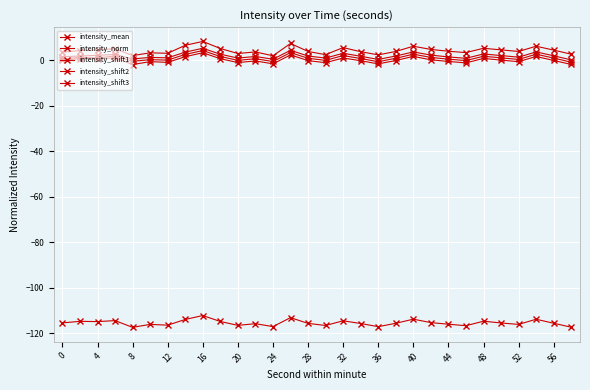

Reading right to left, list all the values displayed in this chart.

intensity_mean: -117.3	-115.5	-113.8	-116.0	-115.4	-114.6	-116.6	-116.0	-115.2	-113.7	-115.5	-117.0	-115.6	-114.4	-116.5	-115.6	-113.1	-117.0	-115.7	-116.4	-114.7	-112.1	-113.9	-116.4	-116.0	-117.3	-114.4	-114.8	-114.7	-115.4
intensity_norm: -1.9	-0.1	1.6	-0.7	0.0	0.8	-1.2	-0.6	0.1	1.6	-0.2	-1.6	-0.3	0.9	-1.1	-0.2	2.3	-1.6	-0.3	-1.1	0.6	3.2	1.5	-1.0	-0.7	-1.9	1.0	0.6	0.7	0.0
intensity_shift1: 0.1	1.9	3.6	1.3	2.0	2.7	0.8	1.4	2.2	3.6	1.8	0.3	1.7	3.0	0.9	1.8	4.3	0.4	1.6	0.9	2.6	5.2	3.5	1.0	1.2	0.5	2.5	2.1	1.8	1.5
intensity_shift2: -0.9	0.9	2.6	0.3	1.0	1.7	-0.2	0.4	1.2	2.6	0.8	-0.7	0.7	2.0	-0.1	0.8	3.3	-0.6	0.6	-0.1	1.6	4.2	2.5	0.0	0.2	-0.5	1.8	1.0	1.2	0.5
intensity_shift3: 2.6	4.4	6.1	3.8	4.5	5.2	3.3	3.9	4.7	6.1	3.8	2.3	3.7	5.5	2.4	3.8	7.3	1.9	3.6	2.9	5.1	8.2	6.5	3.0	3.2	2.0	5.0	4.5	4.2	3.5